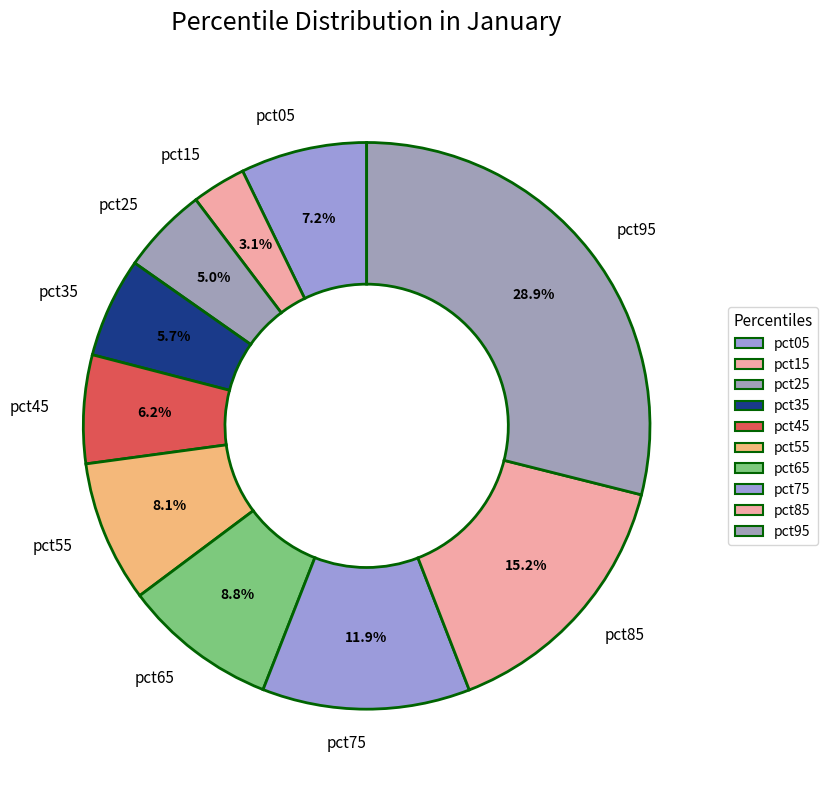

True or false: pct55 accounts for 1% of the total.

False